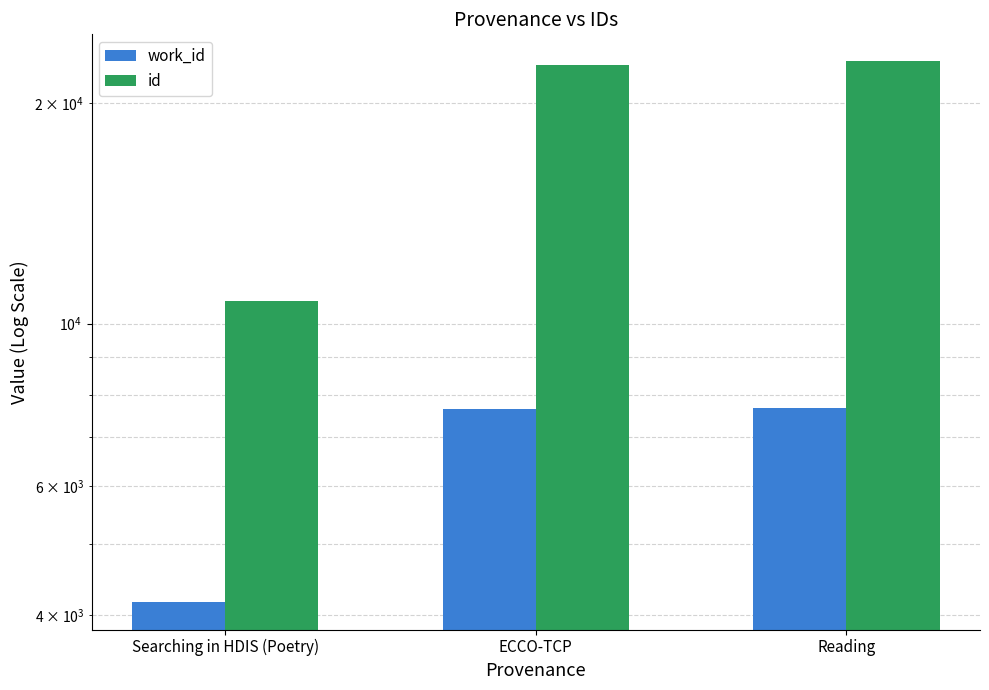

How many values in the id series exceed 22542?

1